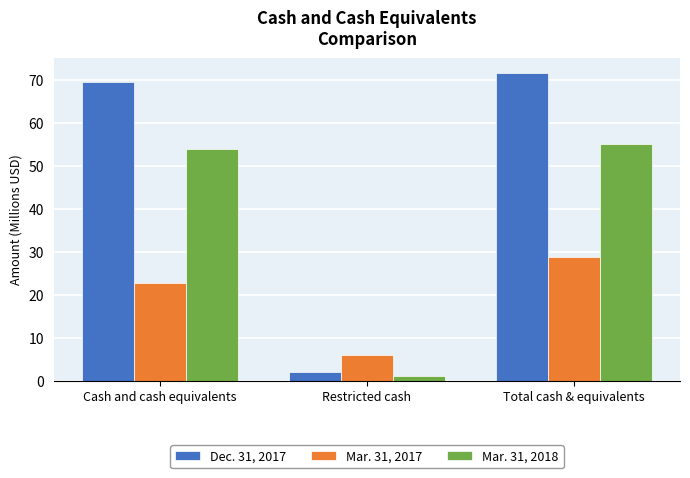

Reading left to right, list all the values displayed in this chart.

Dec. 31, 2017: Cash and cash equivalents=69.6	Restricted cash=2.0	Total cash & equivalents=71.6
Mar. 31, 2017: Cash and cash equivalents=22.8	Restricted cash=5.9	Total cash & equivalents=28.7
Mar. 31, 2018: Cash and cash equivalents=54.0	Restricted cash=1.1	Total cash & equivalents=55.1